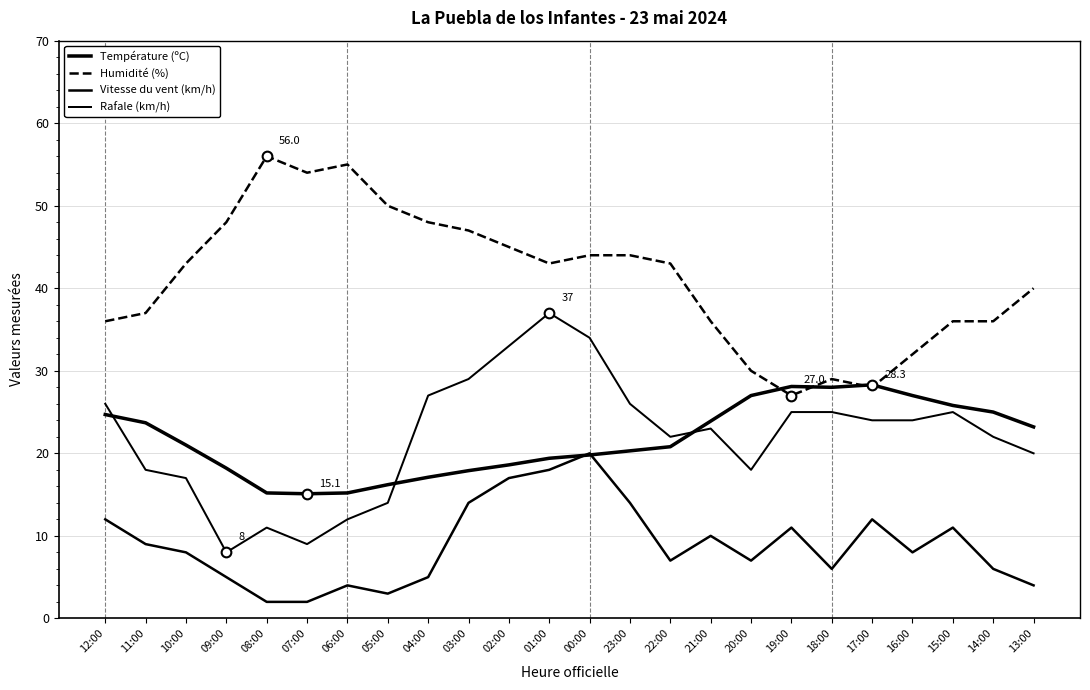

What is the highest value of the Vitesse du vent (km/h) series?

20.0